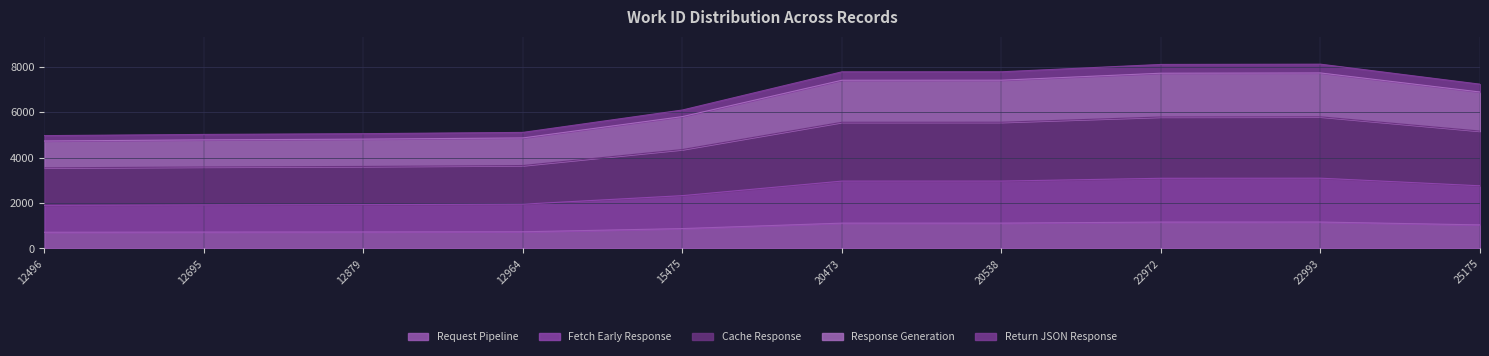

How many lines are shown in the chart?

5